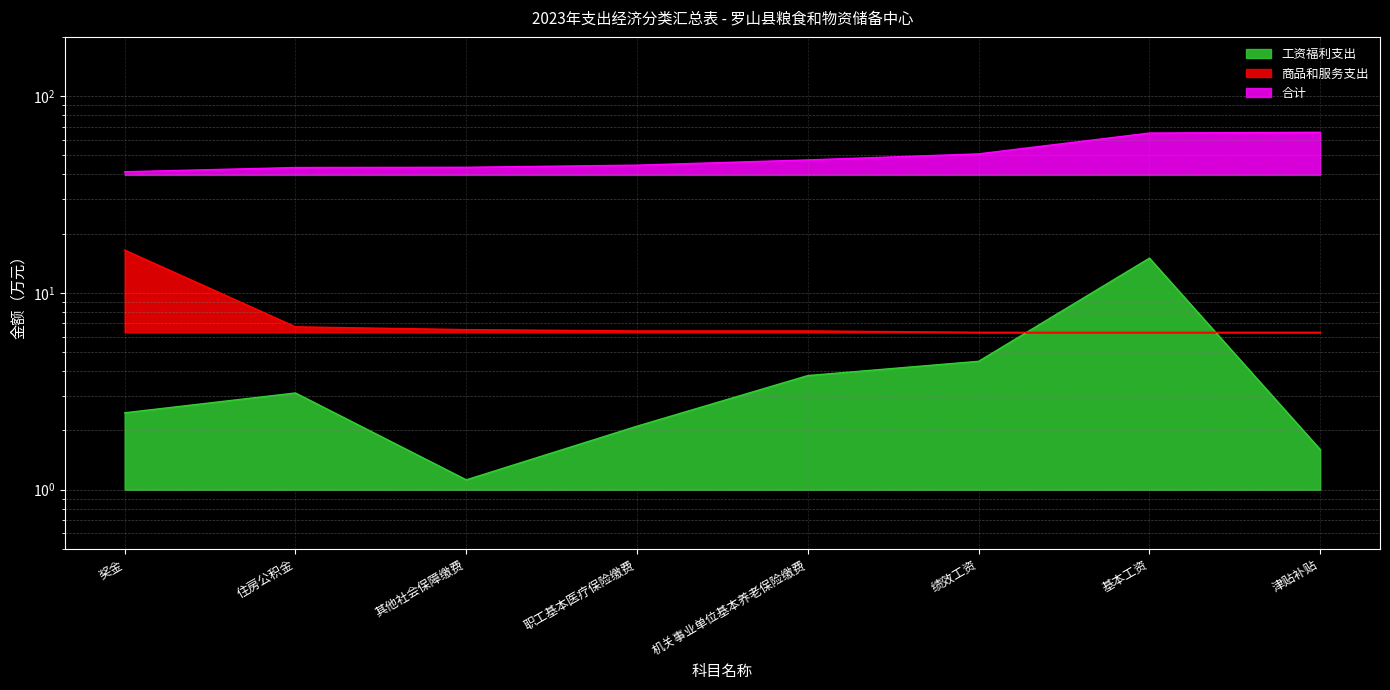

Which series has the largest total across all categories?

合计